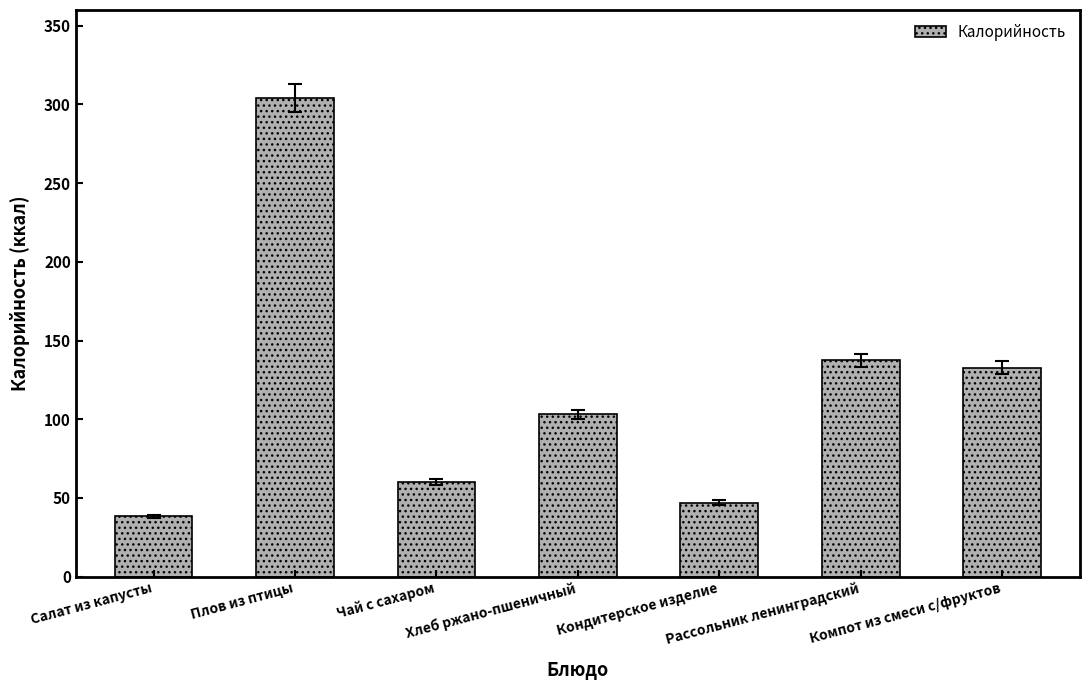

Does the chart contain stacked bars?

No